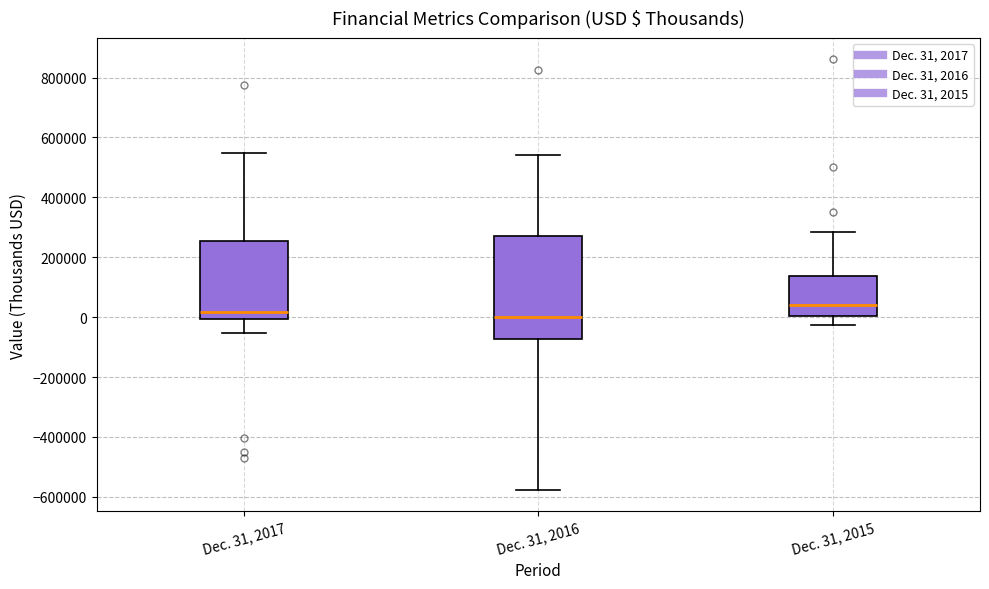

Which box is the tallest, from its lower edge to its upper edge?

Dec. 31, 2016